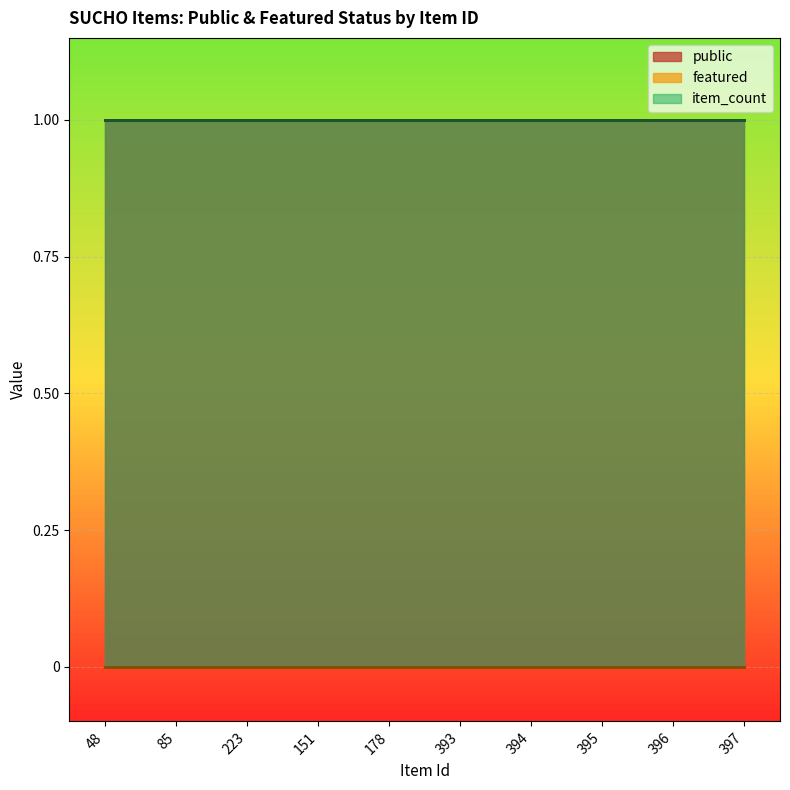

What is the sum of the public values at 396 and 394?

2